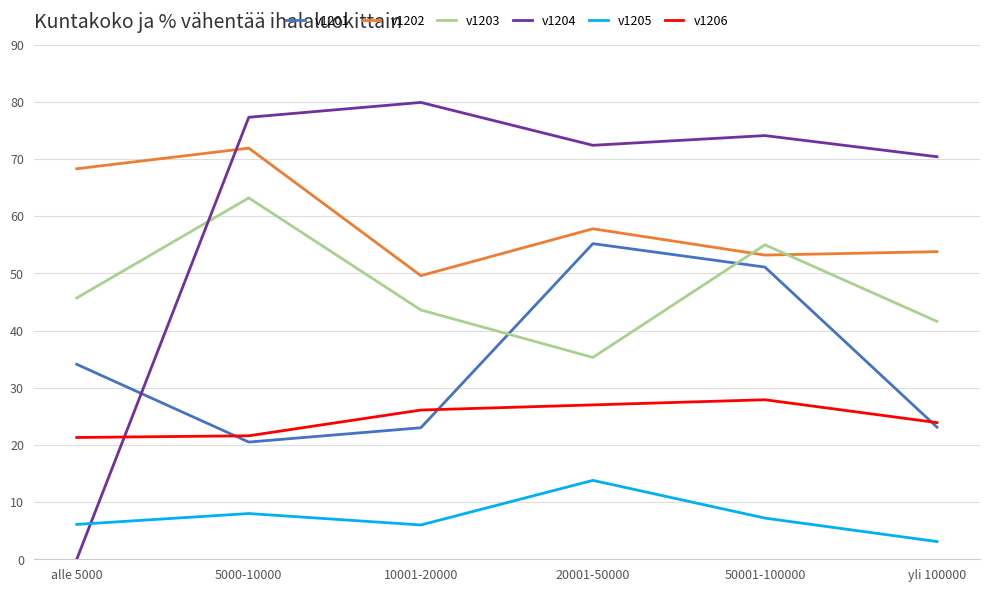

What position from the left is 20001-50000?

4